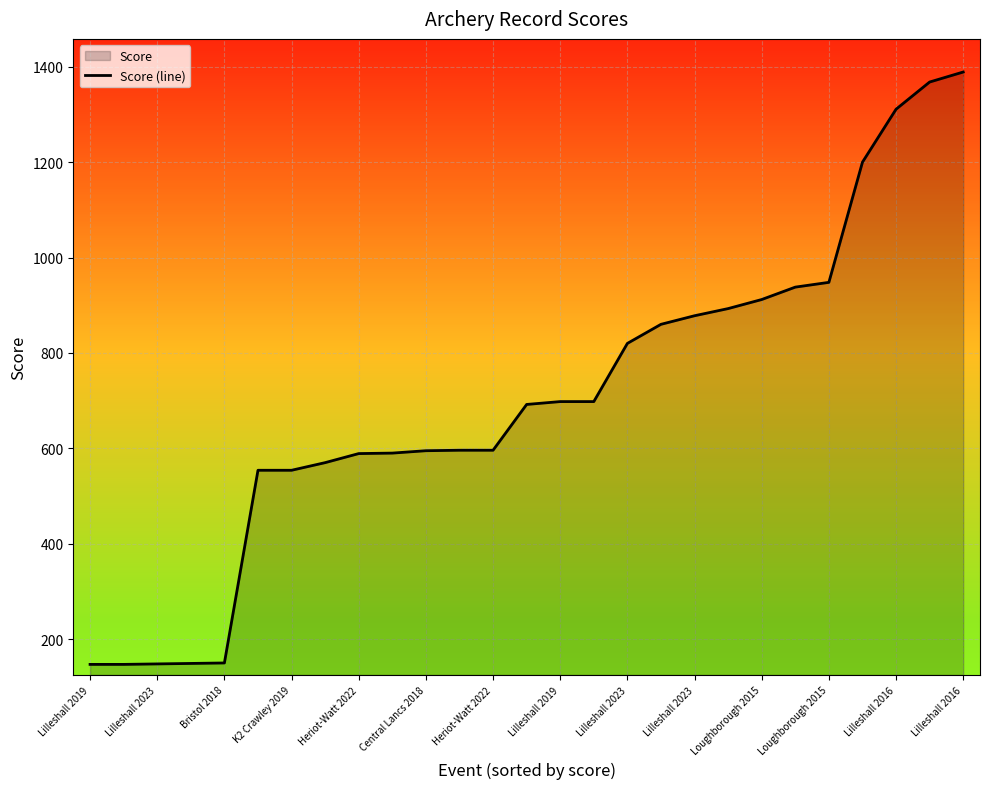

How many lines are shown in the chart?

1